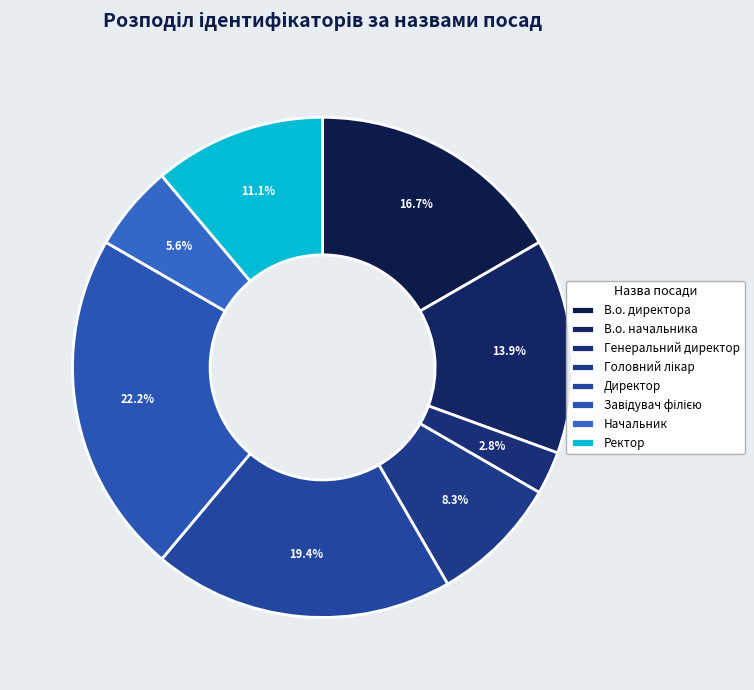

Does Генеральний директор represent more than half of the total?

No